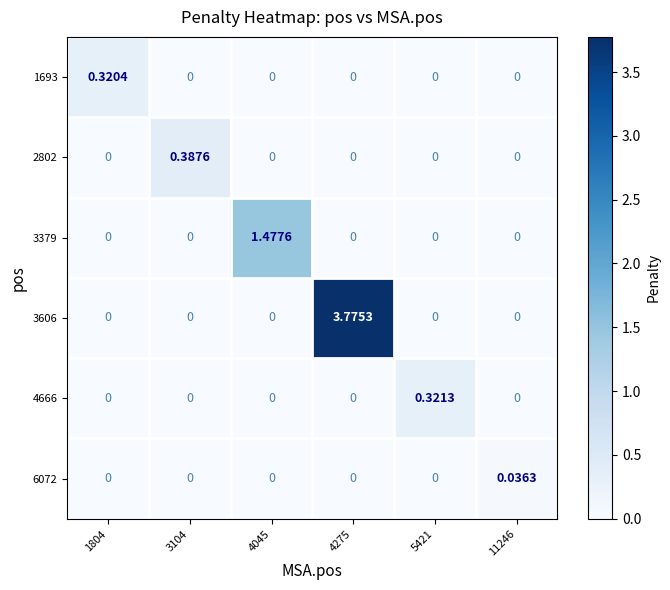

What is the difference between the highest and lowest values at 3104?

0.4